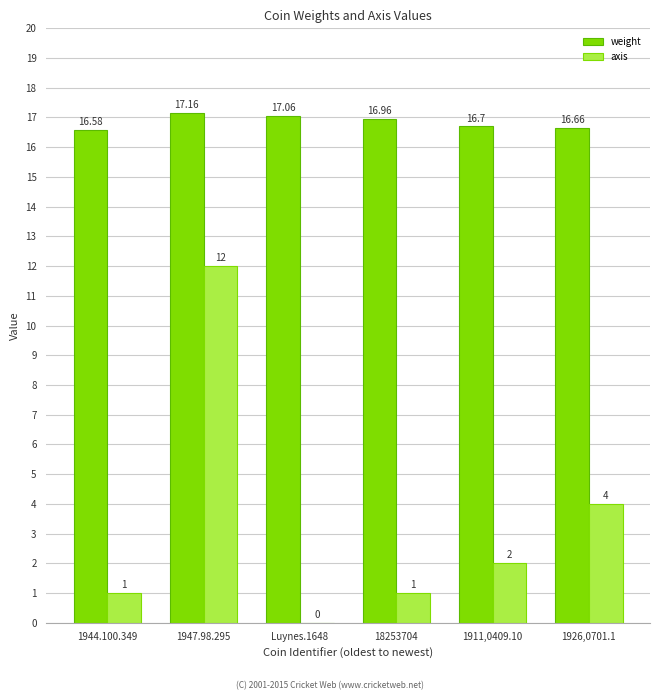

At which category is the sum across all series the highest?

1947.98.295